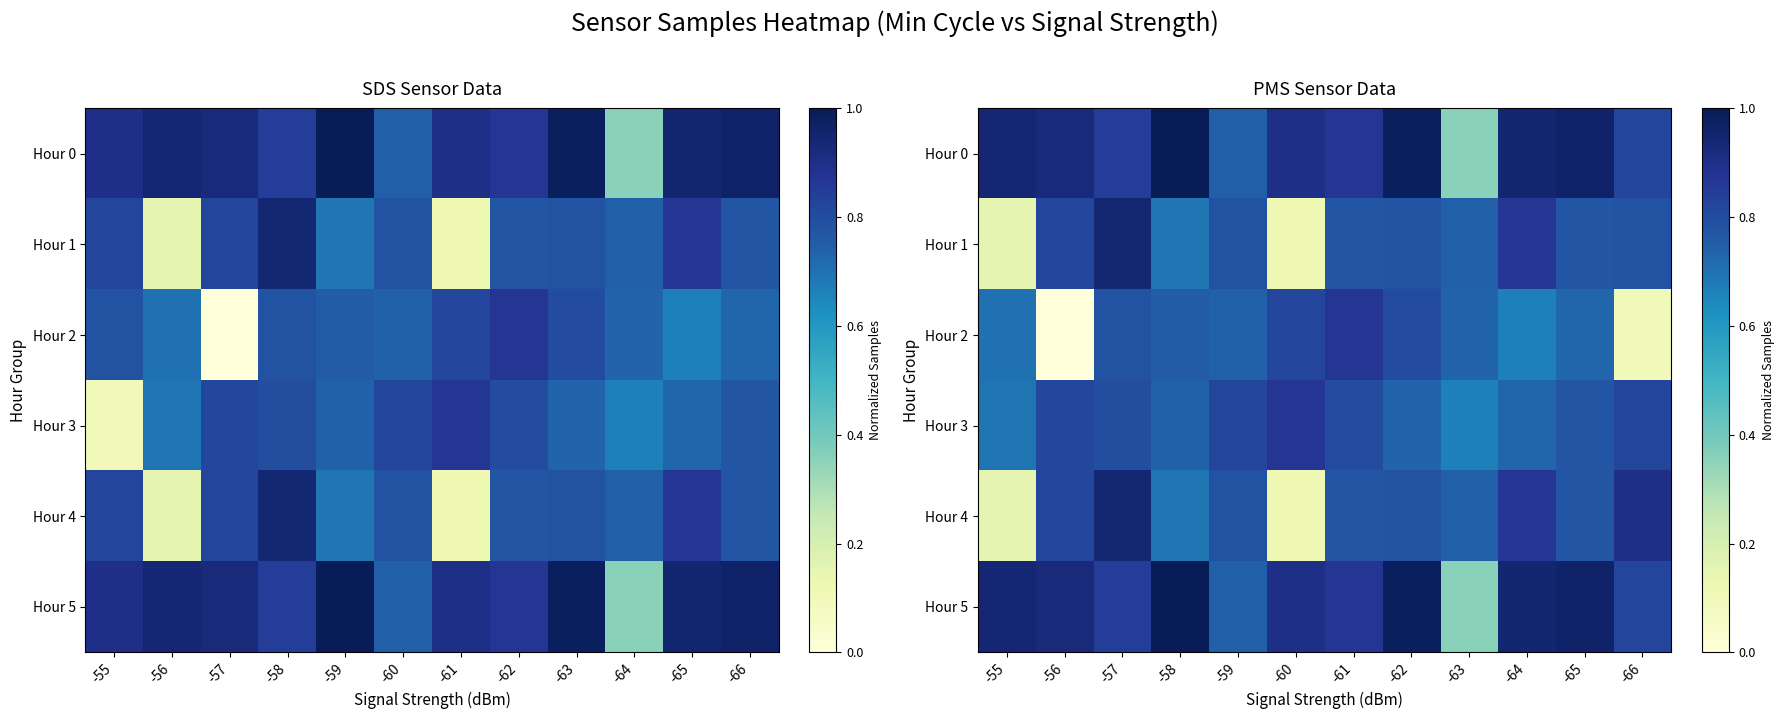

Which series changed the most between -63 and -64?

Hour 0